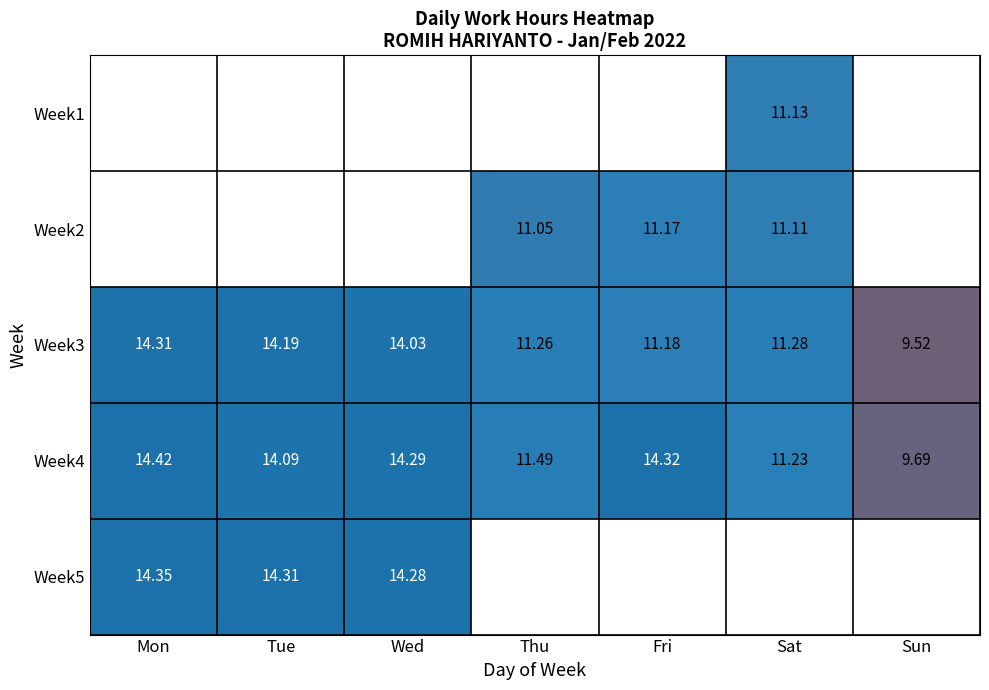

Is the value of Week2 at Thu greater than the value of Week4 at Sun?

Yes